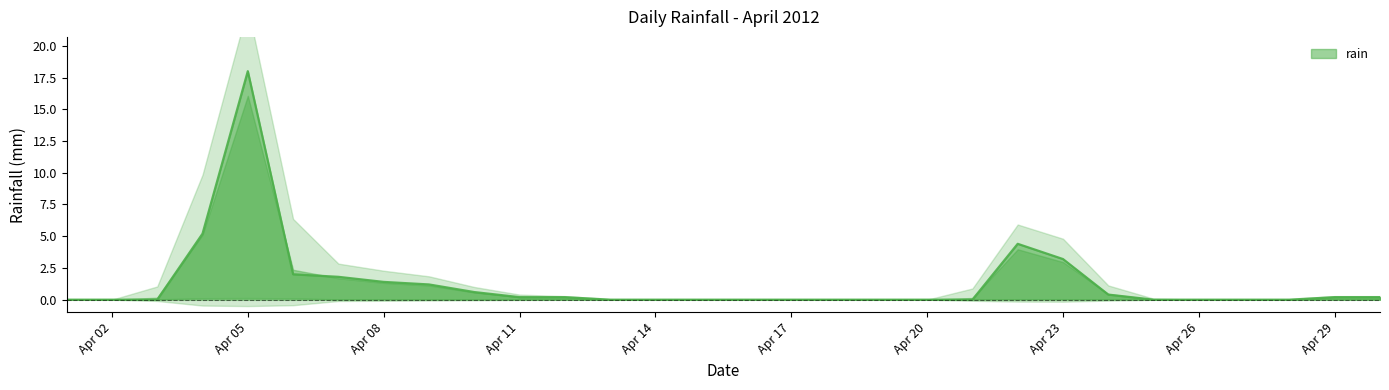

Is it true that rain equals 0.0 at Apr 20?

True